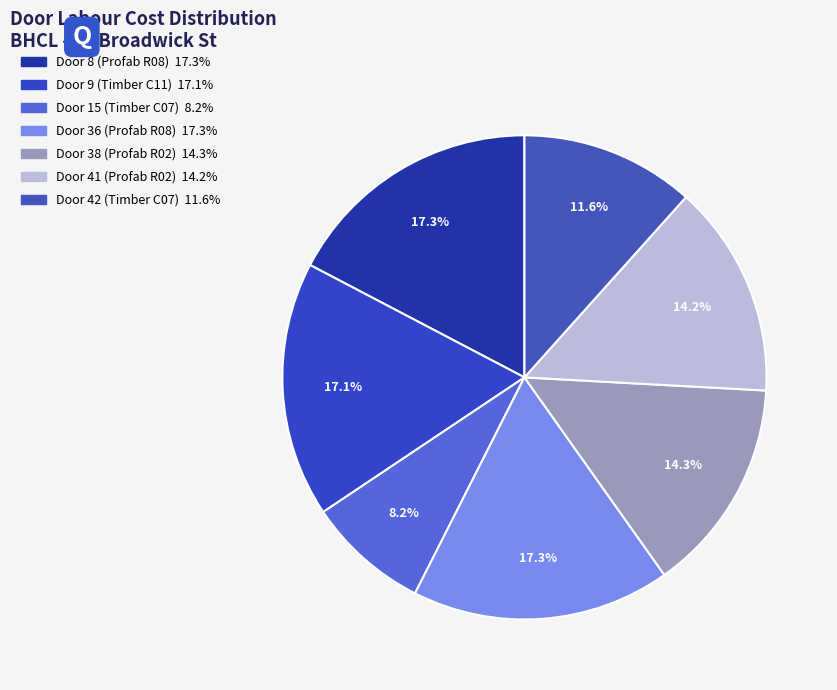

How many segments does this pie chart have?

7